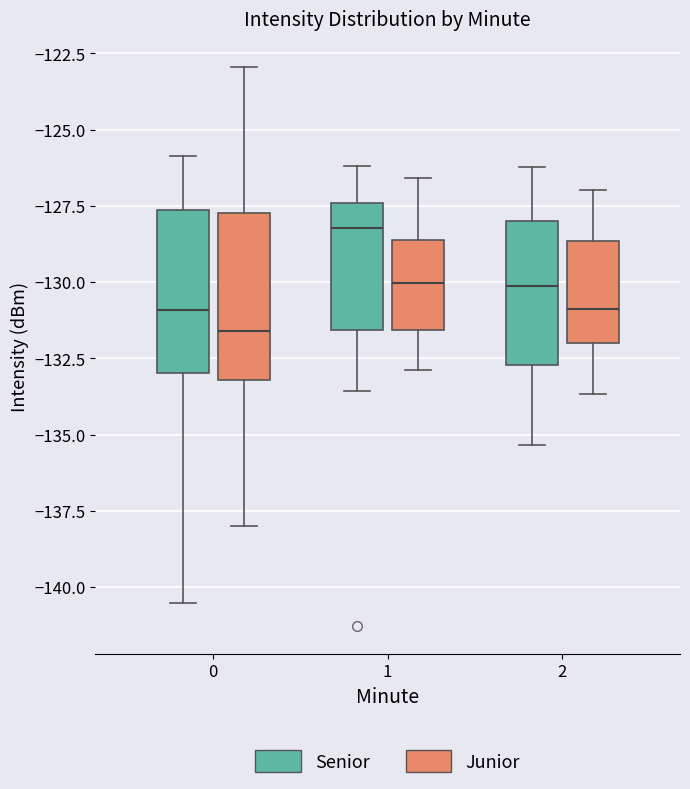

Reading left to right, read every box against the y-axis: the position of its median line, the range the box covers, and the ends of its whiskers. The values are not printed on the chart, so give them approximately, as read against the axis.

0 (Senior): median -131.0, box -133.0 to -127.5, whiskers -140.5 to -126.0
0 (Junior): median -131.5, box -133.0 to -127.5, whiskers -138.0 to -123.0
1 (Senior): median -128.0, box -131.5 to -127.5, whiskers -133.5 to -126.0
1 (Junior): median -130.0, box -131.5 to -128.5, whiskers -133.0 to -126.5
2 (Senior): median -130.0, box -132.5 to -128.0, whiskers -135.5 to -126.0
2 (Junior): median -131.0, box -132.0 to -128.5, whiskers -133.5 to -127.0